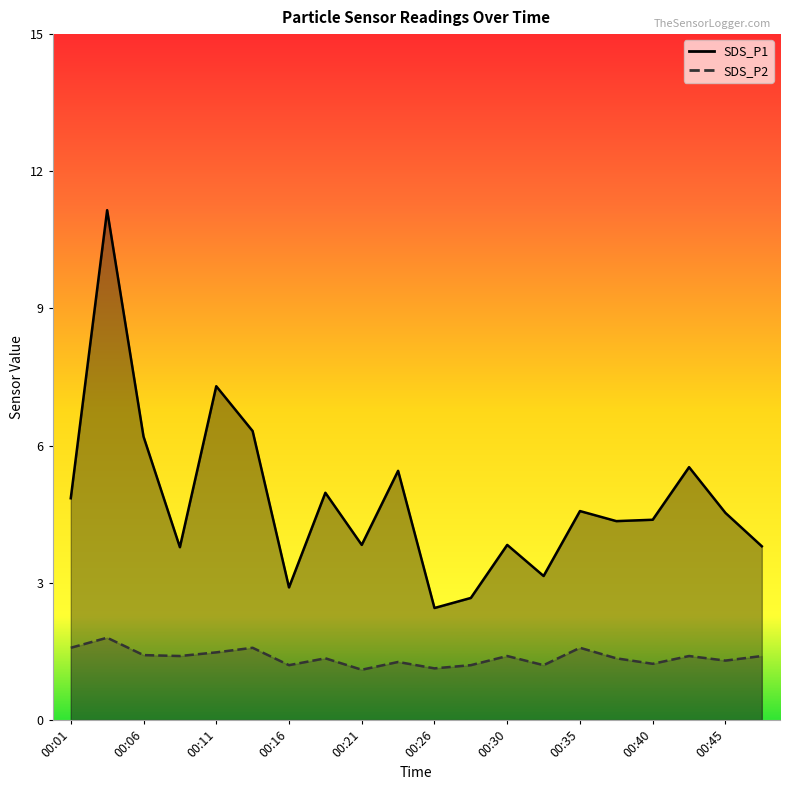

Which series has the widest spread of values?

SDS_P1